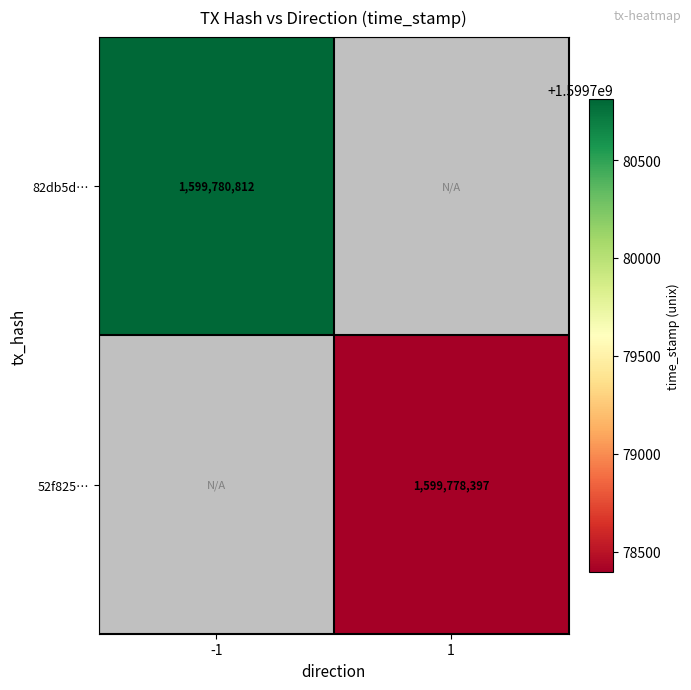

At how many categories does at least one series exceed 1599779934?

1